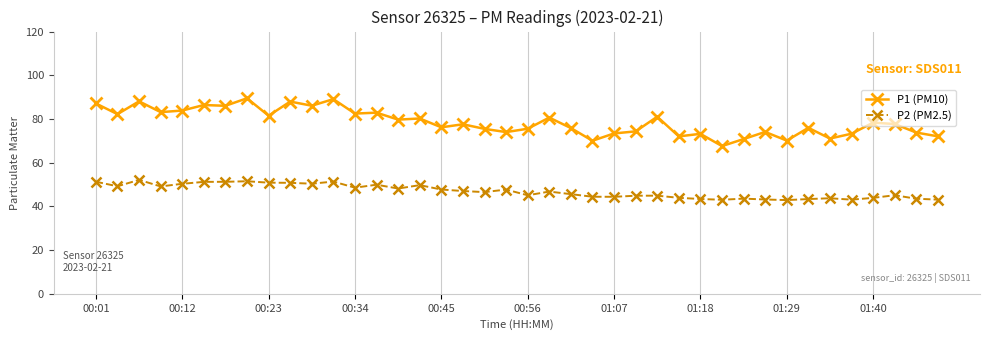

What are all the series names shown in the legend?

P1 (PM10), P2 (PM2.5)